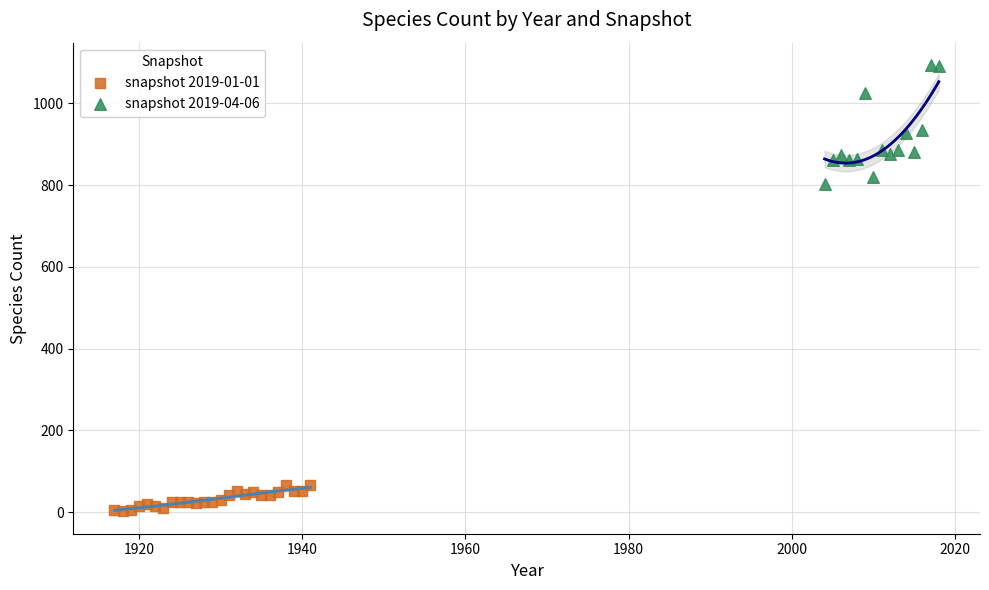

Which series has the largest Y range (max minus min)?

snapshot 2019-04-06